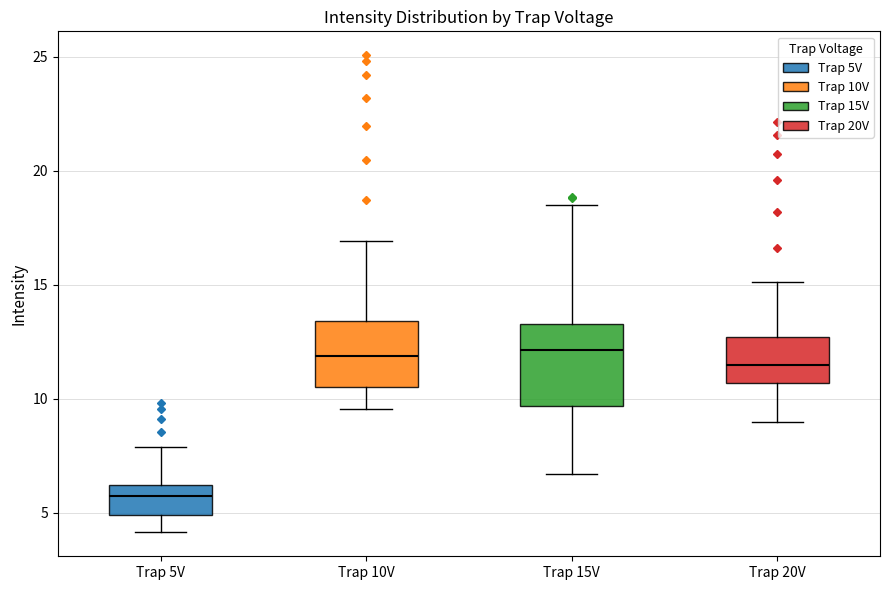

Where is the lower edge of the box for Trap 15V on the y-axis? The values are not printed on the chart, so give them approximately, as read against the axis.

9.5